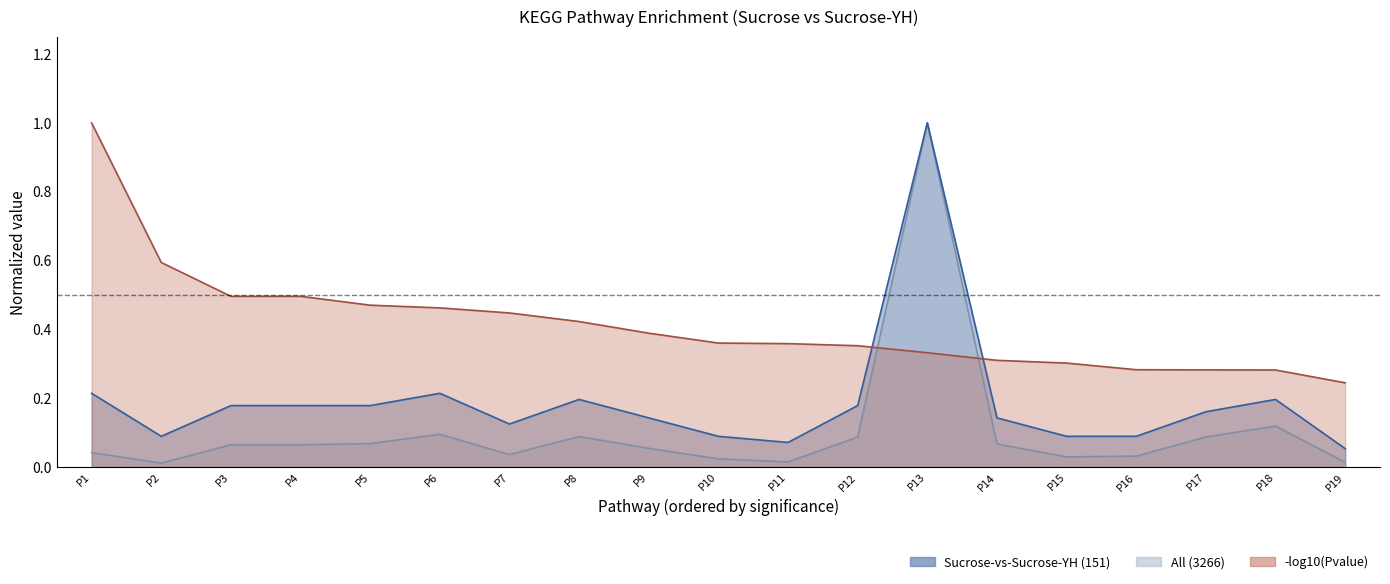

How many times do Sucrose-vs-Sucrose-YH (151) and neg_log10_pvalue cross each other?

2